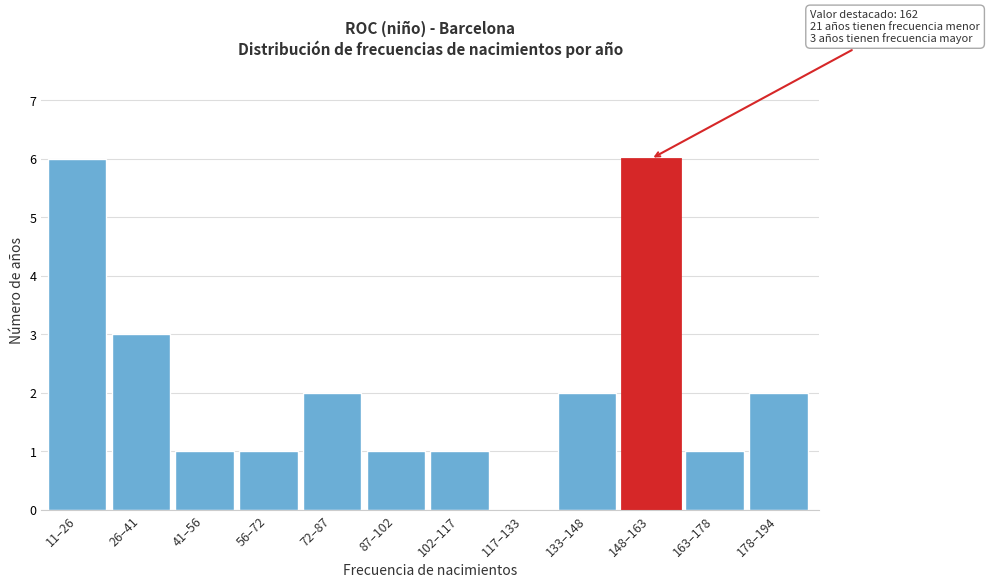

Reading right to left, transcribe all the data shown in this chart.

178–194=2	163–178=1	148–163=6	133–148=2	117–133=0	102–117=1	87–102=1	72–87=2	56–72=1	41–56=1	26–41=3	11–26=6